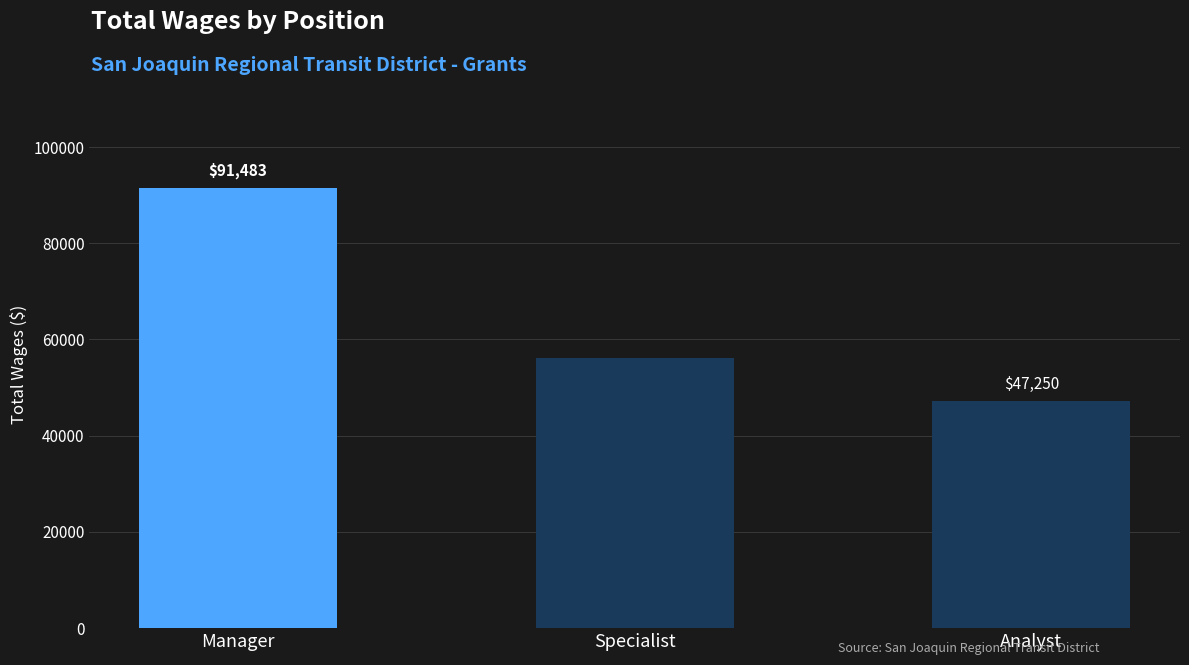

Is it true that the value at Specialist is 80987?

False